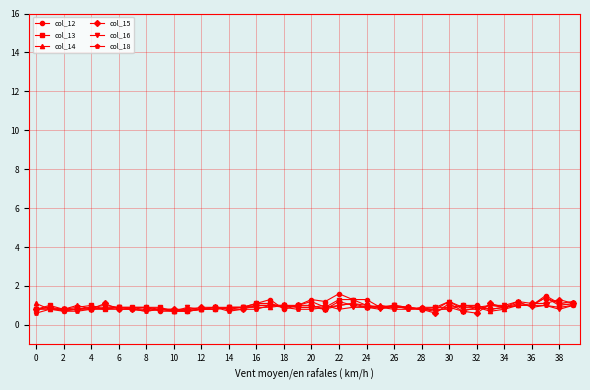

What is the maximum value shown in the chart?

1.6